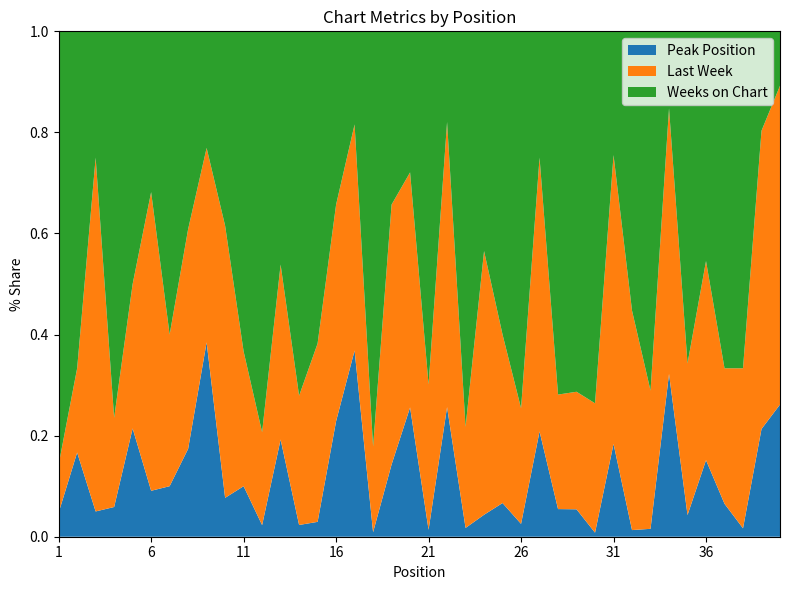

Reading right to left, transcribe all the data shown in this chart.

Peak Position: 40=17	39=13	38=2	37=9	36=15	35=6	34=19	33=2	32=1	31=9	30=1	29=7	28=7	27=10	26=3	25=5	24=2	23=2	22=10	21=1	20=11	19=5	18=1	17=14	16=8	15=1	14=1	13=5	12=2	11=3	10=1	9=5	8=4	7=2	6=2	5=3	4=1	3=1	2=1	1=1
Last Week: 40=41	39=36	38=38	37=37	36=39	35=42	34=31	33=35	32=33	31=28	30=32	29=30	28=29	27=26	26=27	25=25	24=24	23=23	22=22	21=21	20=20	19=18	18=19	17=17	16=15	15=12	14=11	13=9	12=16	11=8	10=7	9=5	8=10	7=6	6=13	5=4	4=3	3=14	2=1	1=2
Weeks on Chart: 40=7	39=12	38=80	37=92	36=45	35=92	34=9	33=91	32=42	31=12	30=92	29=92	28=92	27=12	26=88	25=45	24=20	23=90	22=7	21=51	20=12	19=12	18=92	17=7	16=12	15=21	14=31	13=12	12=69	11=19	10=5	9=3	8=9	7=12	6=7	5=7	4=13	3=5	2=4	1=18